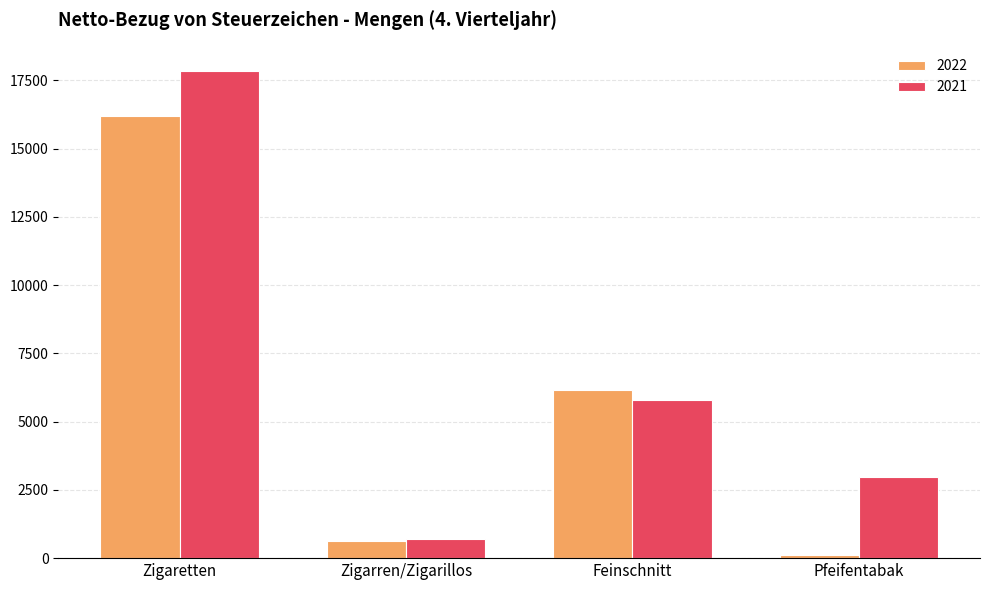

Rank the categories by 2022 value from highest to lowest.

Zigaretten, Feinschnitt, Zigarren/Zigarillos, Pfeifentabak